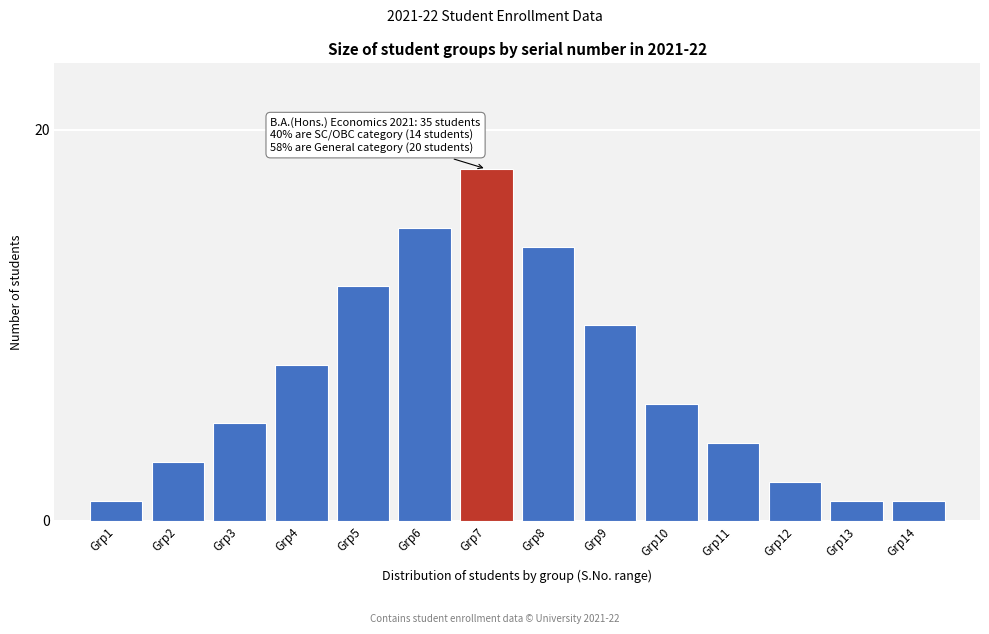

Reading left to right, list all the values displayed in this chart.

Grp1=1	Grp2=3	Grp3=5	Grp4=8	Grp5=12	Grp6=15	Grp7=18	Grp8=14	Grp9=10	Grp10=6	Grp11=4	Grp12=2	Grp13=1	Grp14=1